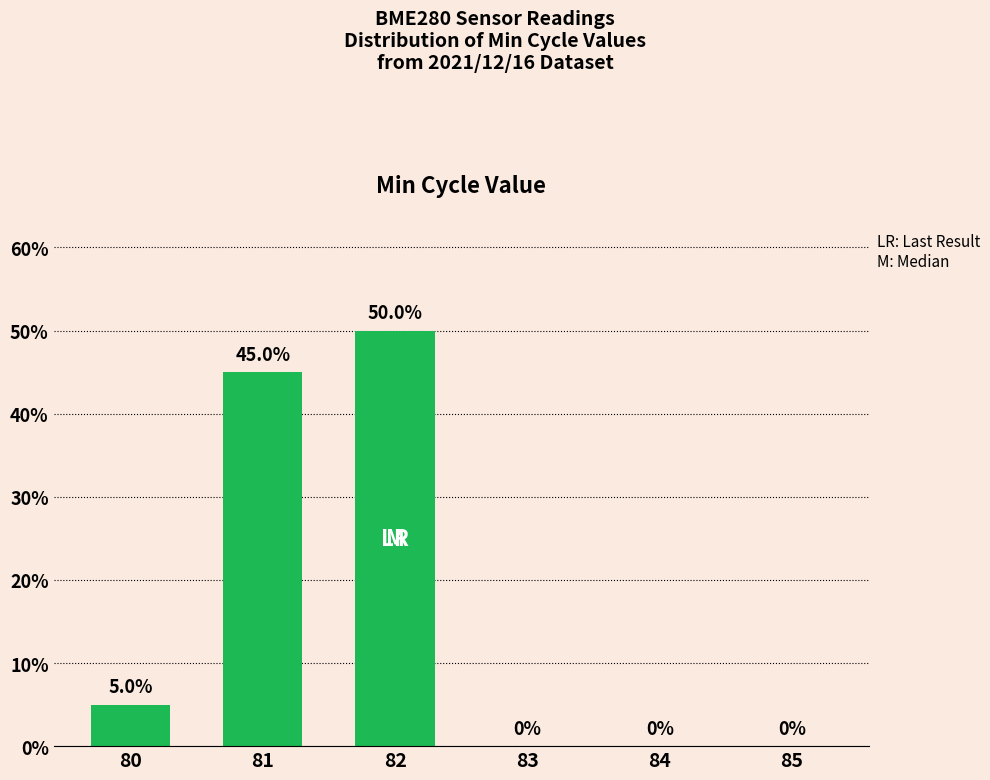

At which label is the value closest to 25?

80